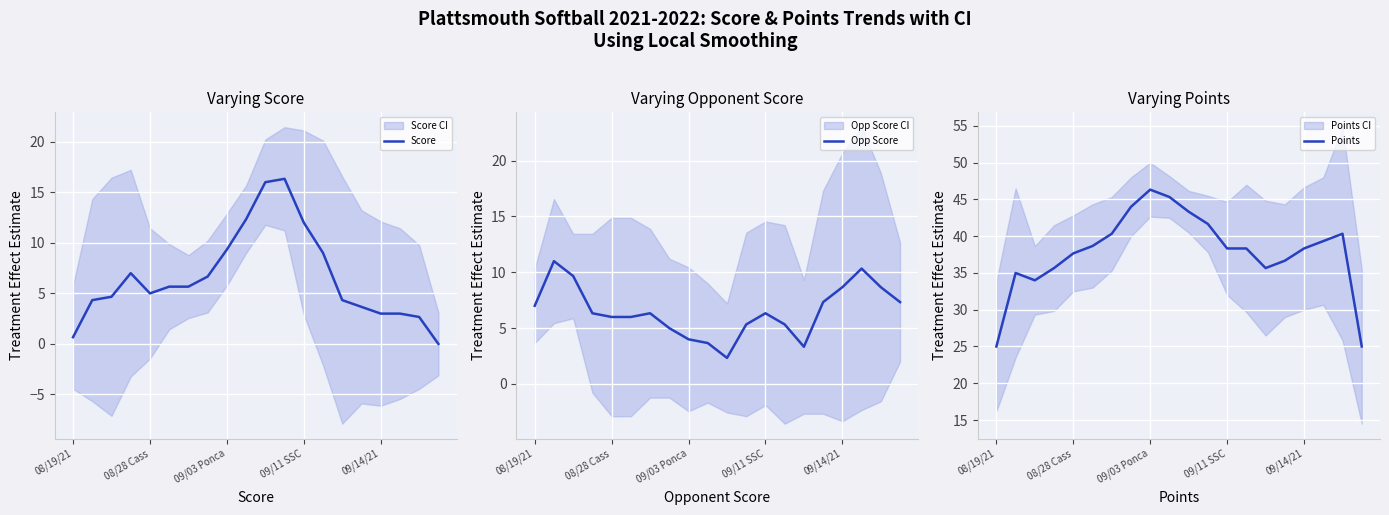

True or false: Points has a value of 25.2 at 11.

False